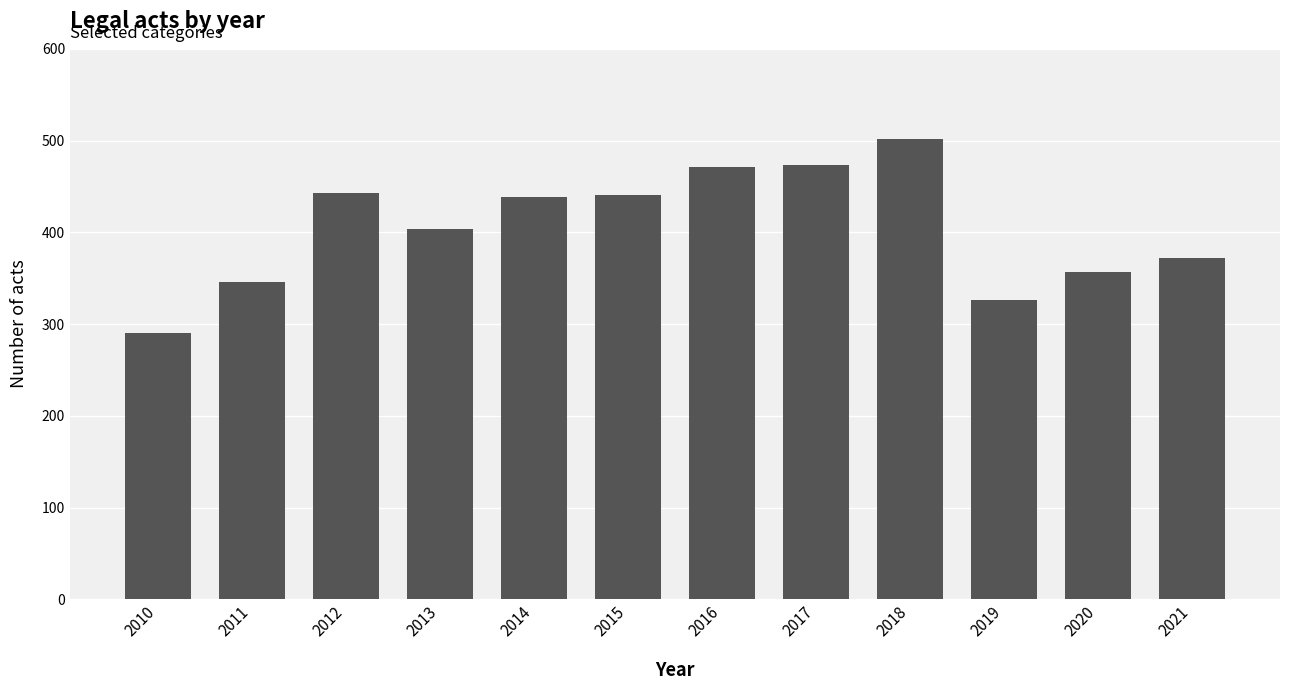

What is the change in value from 2014 to 2018?

+64